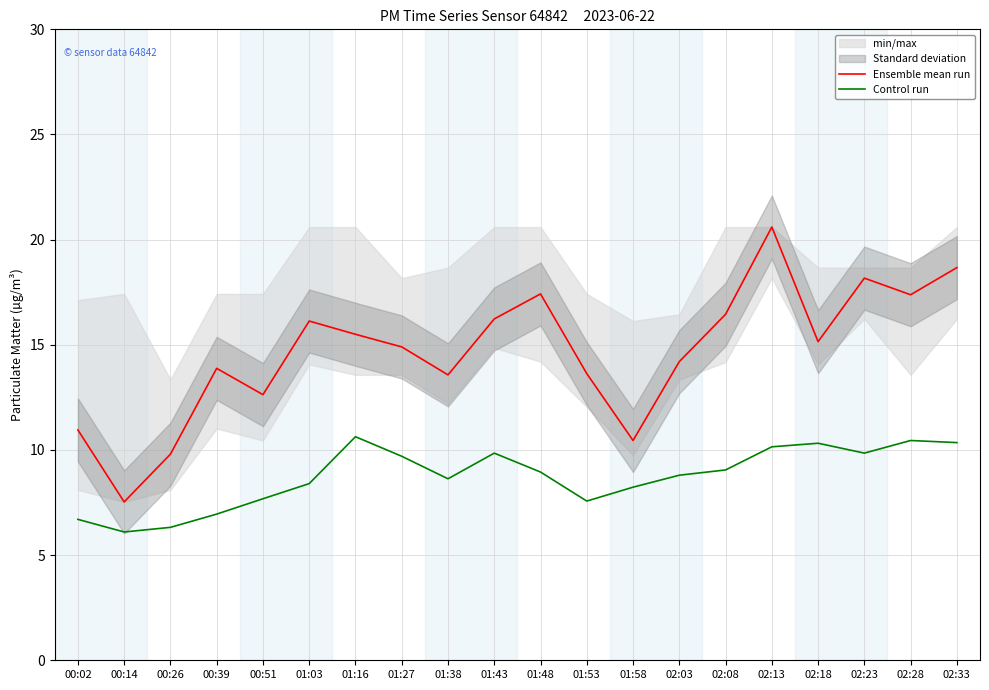

How many lines are shown in the chart?

2